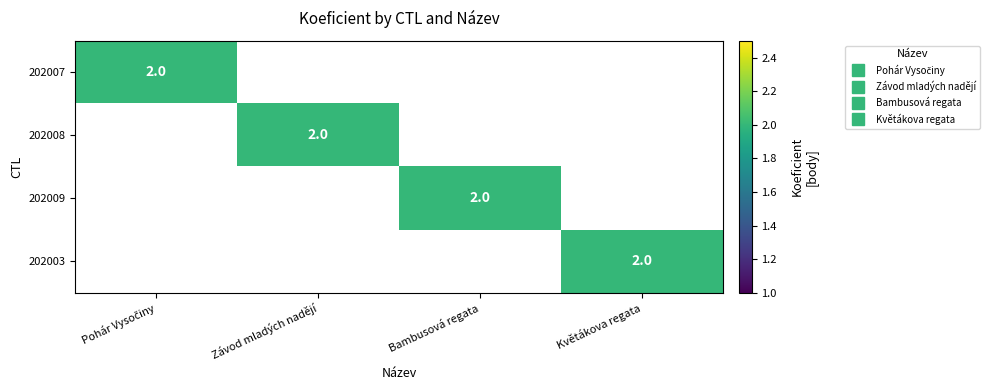

Which series has the largest total across all categories?

202007